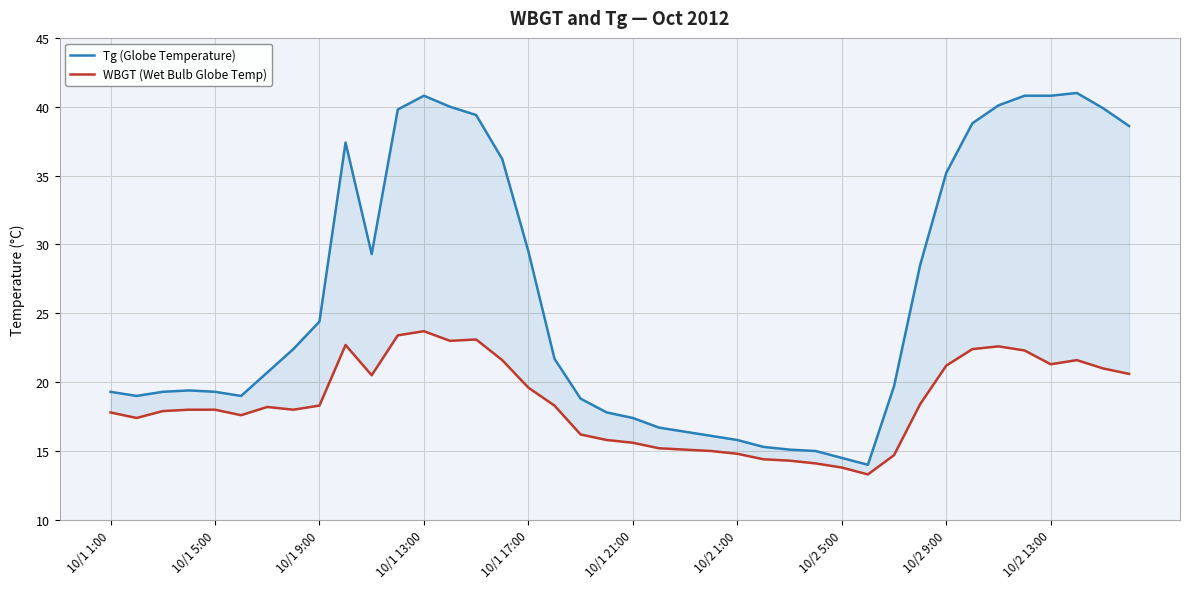

Does the chart have visible grid lines?

Yes